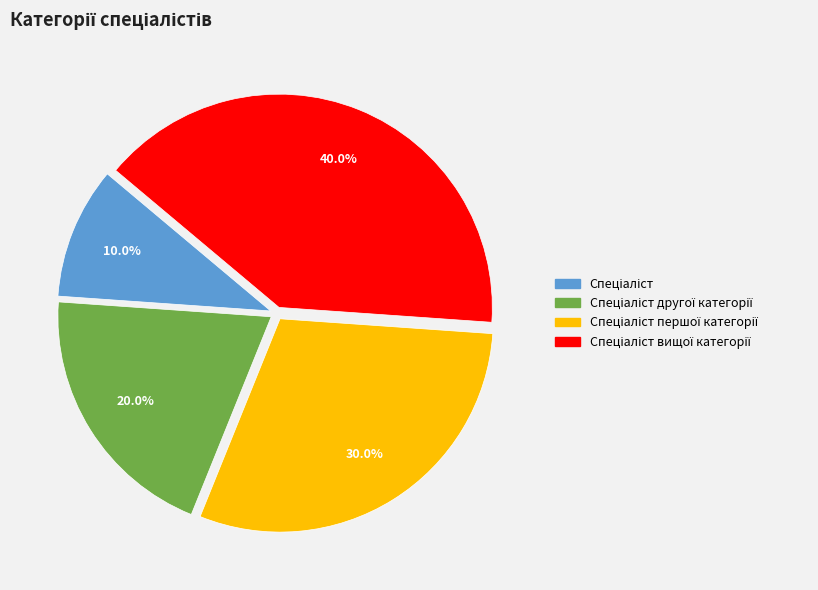

Count the number of slices in the pie.

4